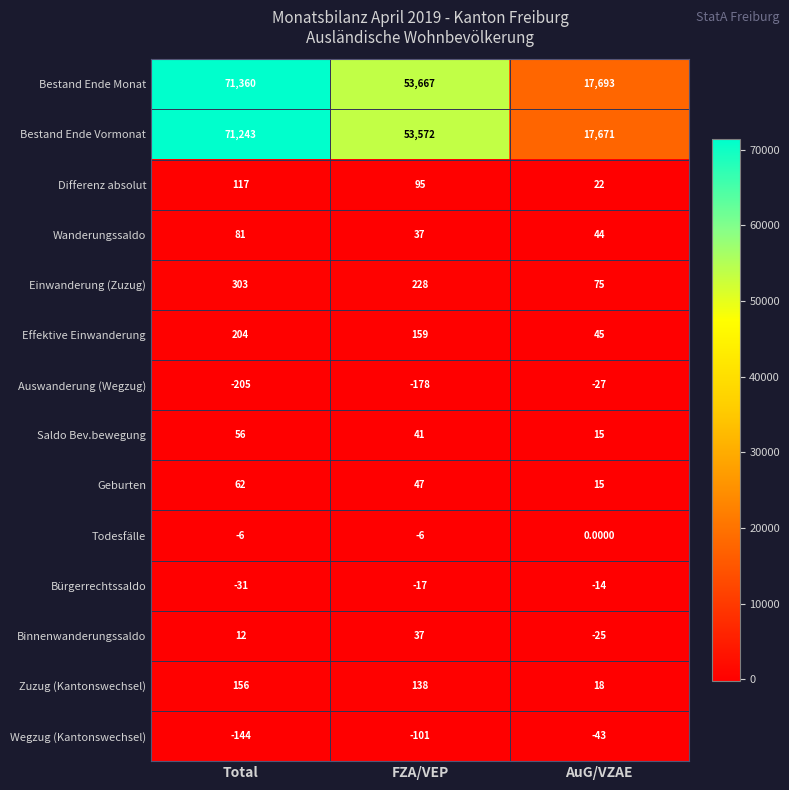

Which label corresponds to the largest value in the chart?

Total